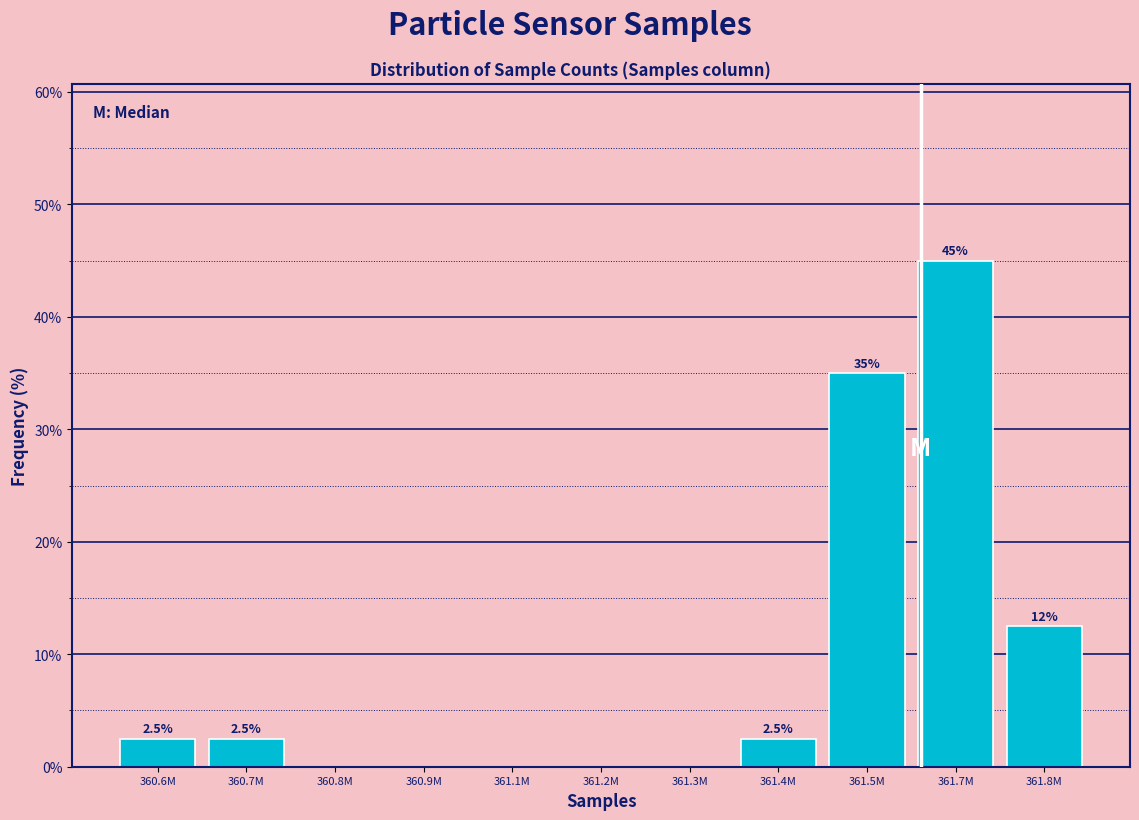

Reading right to left, extract all data points from this chart.

361.8M=12.5	361.7M=45.0	361.5M=35.0	361.4M=2.5	361.3M=0.0	361.2M=0.0	361.1M=0.0	360.9M=0.0	360.8M=0.0	360.7M=2.5	360.6M=2.5